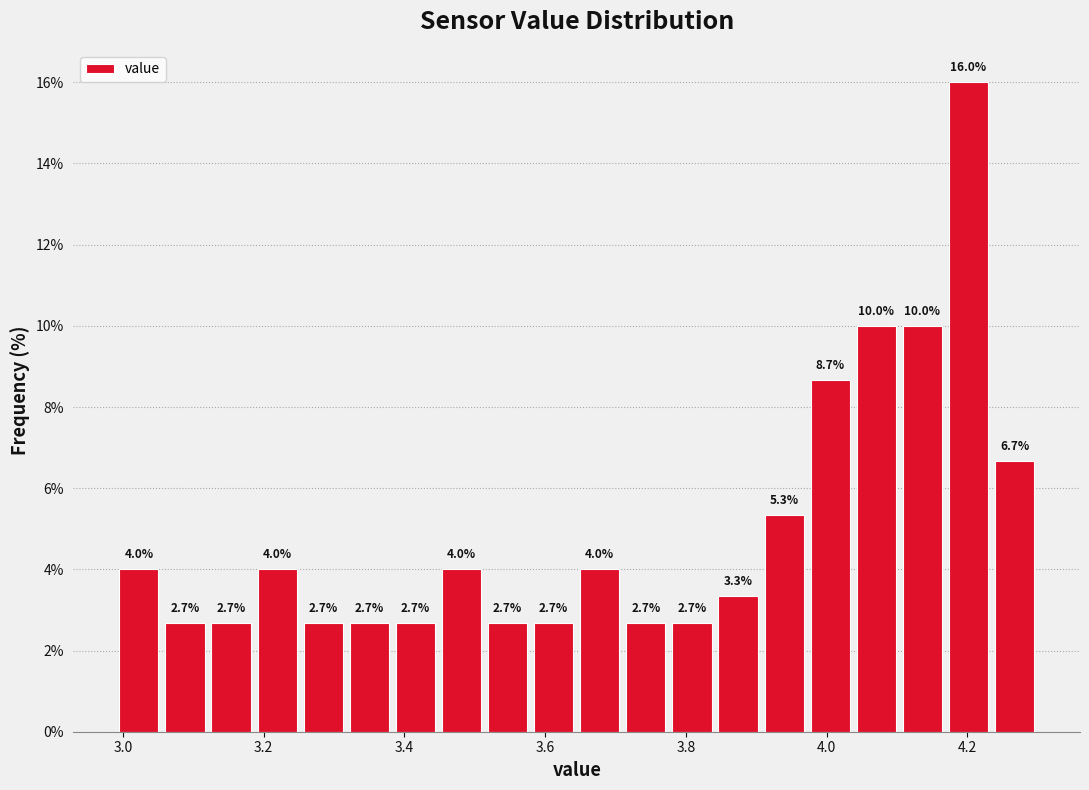

Read against the x-axis, roughly where is the centre of the tallest bar?

4.20